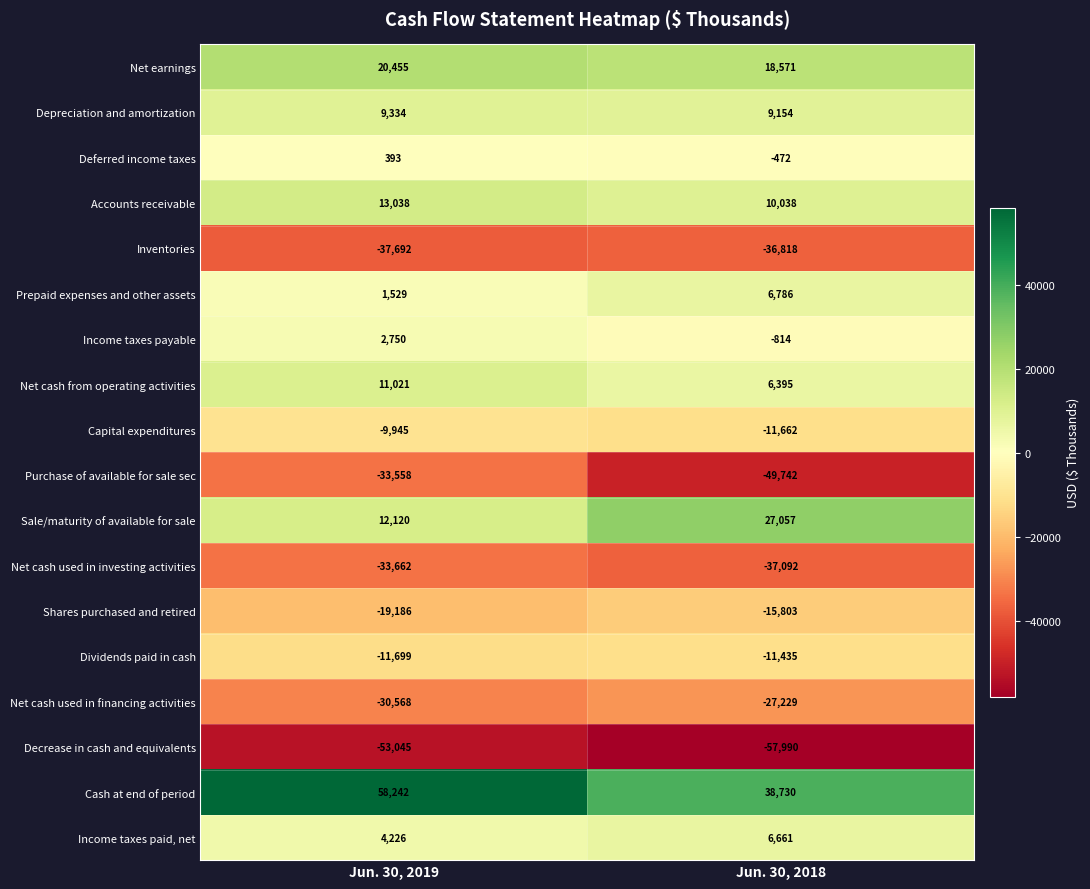

What is the difference between the Capital expenditures values at Jun. 30, 2019 and Jun. 30, 2018?

1717